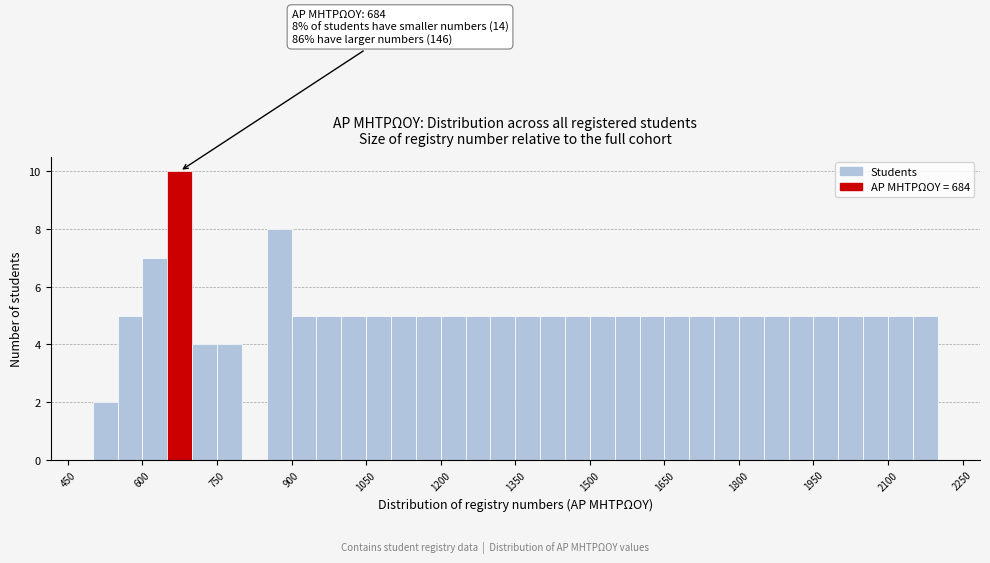

Around what value on the x-axis is the tallest bar? Give the approximate position of its centre, as read against the axis.

680